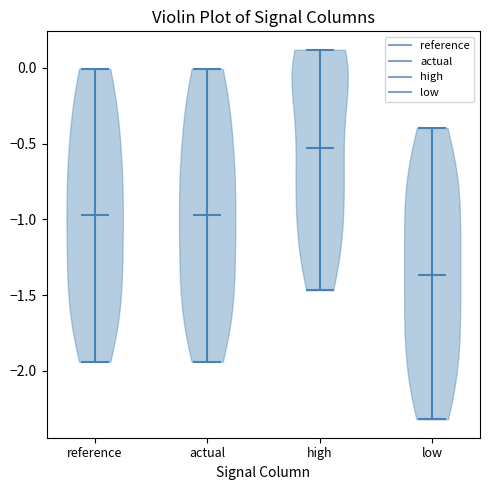

Where does the median line of the violin for reference sit on the y-axis? The values are not printed on the chart, so give them approximately, as read against the axis.

-0.95